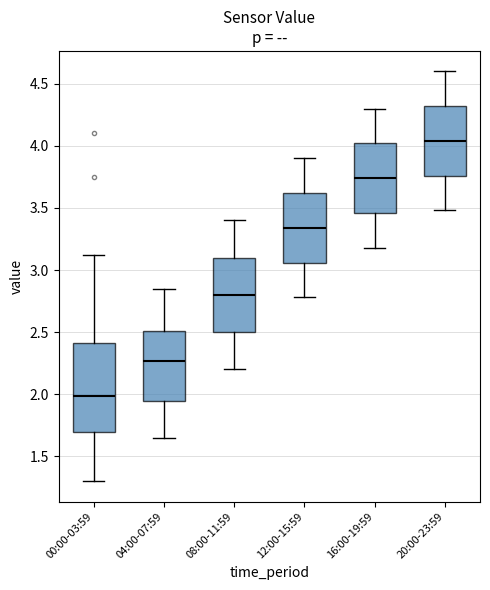

Reading left to right, transcribe this box plot: for each box, give where its median line is, the range the box spans, and where its two whiskers end, as read against the y-axis. The values are not printed on the chart, so give them approximately, as read against the axis.

00:00-03:59: median 2.00, box 1.70 to 2.40, whiskers 1.30 to 3.10
04:00-07:59: median 2.25, box 1.95 to 2.50, whiskers 1.65 to 2.85
08:00-11:59: median 2.80, box 2.50 to 3.10, whiskers 2.20 to 3.40
12:00-15:59: median 3.35, box 3.05 to 3.60, whiskers 2.80 to 3.90
16:00-19:59: median 3.75, box 3.45 to 4.00, whiskers 3.20 to 4.30
20:00-23:59: median 4.05, box 3.75 to 4.30, whiskers 3.50 to 4.60